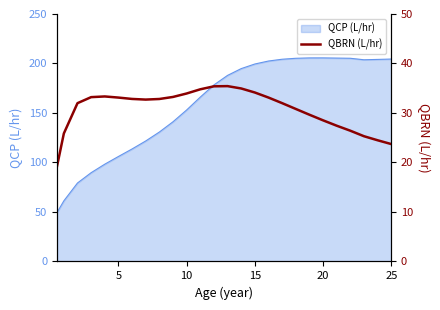

Where is the first local maximum?

20